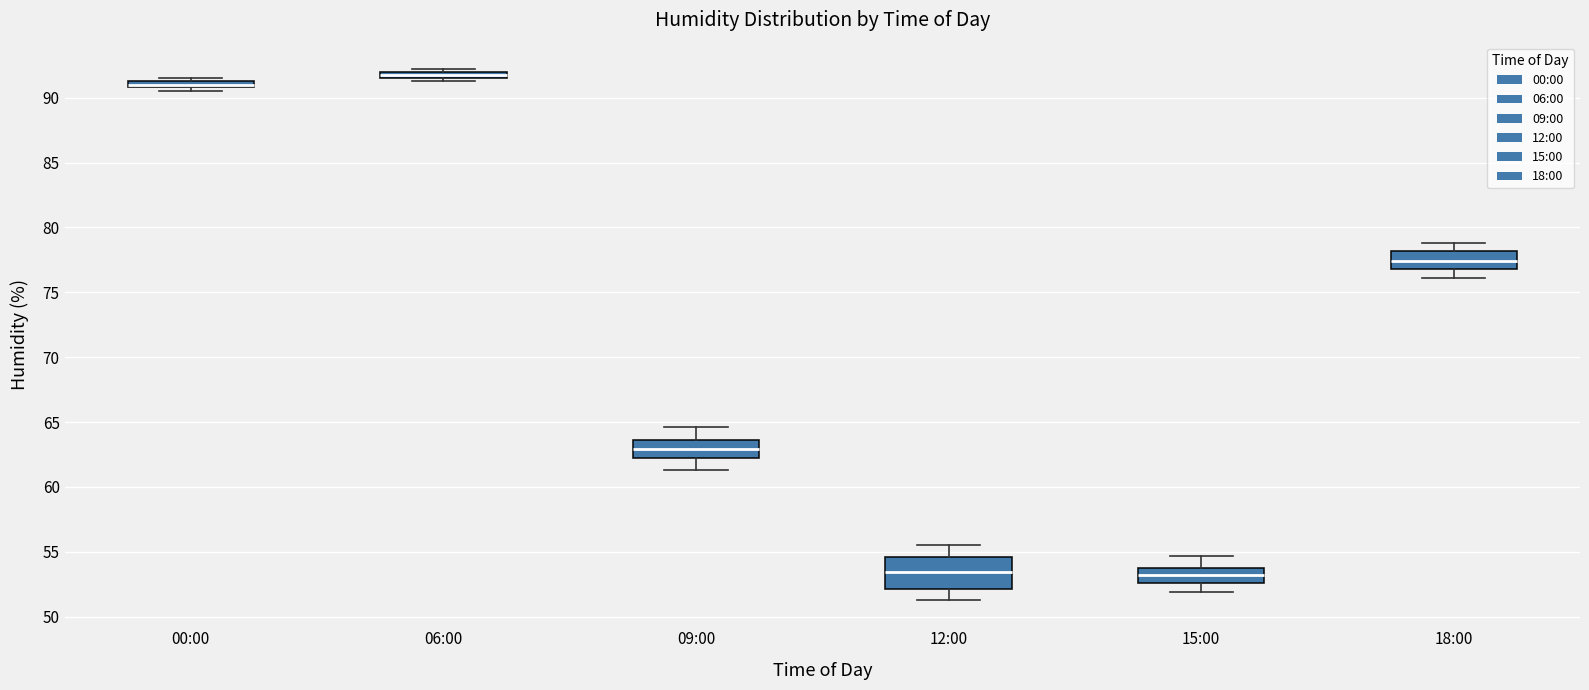

Which box is the tallest, from its lower edge to its upper edge?

12:00